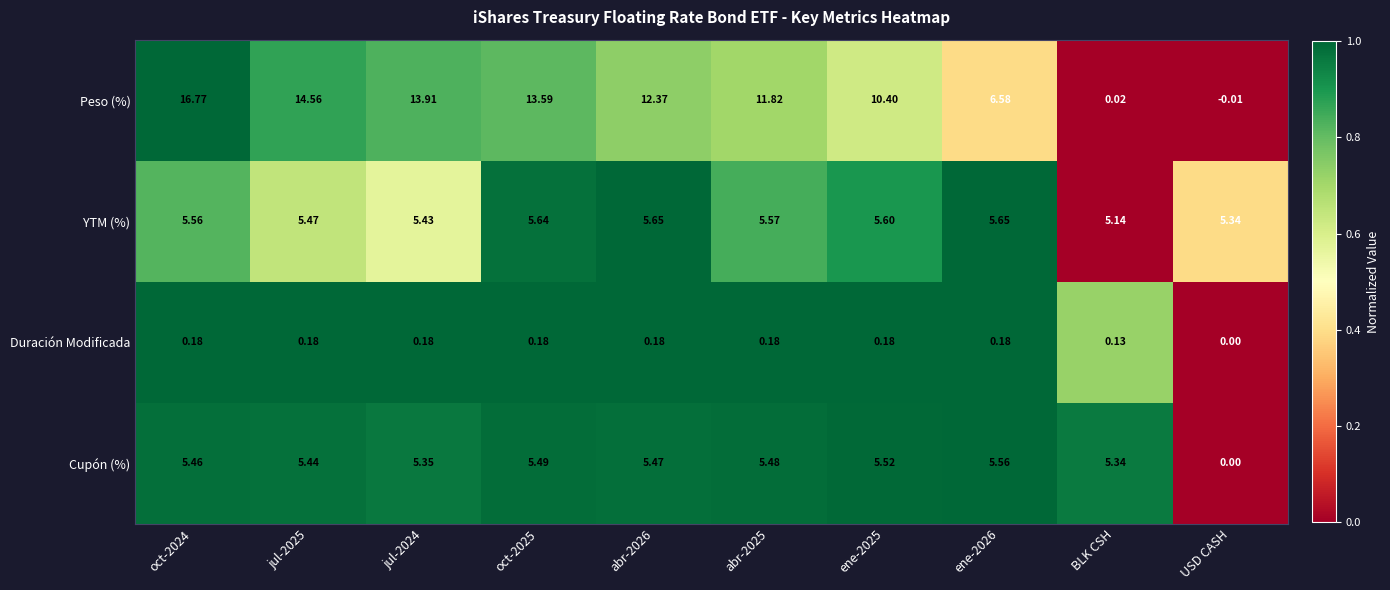

Where is YTM (%) nearest to the value 5?

BLK CSH